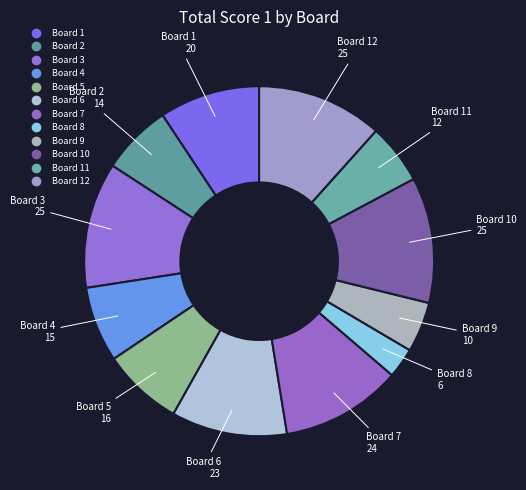

Count the number of slices in the pie.

12